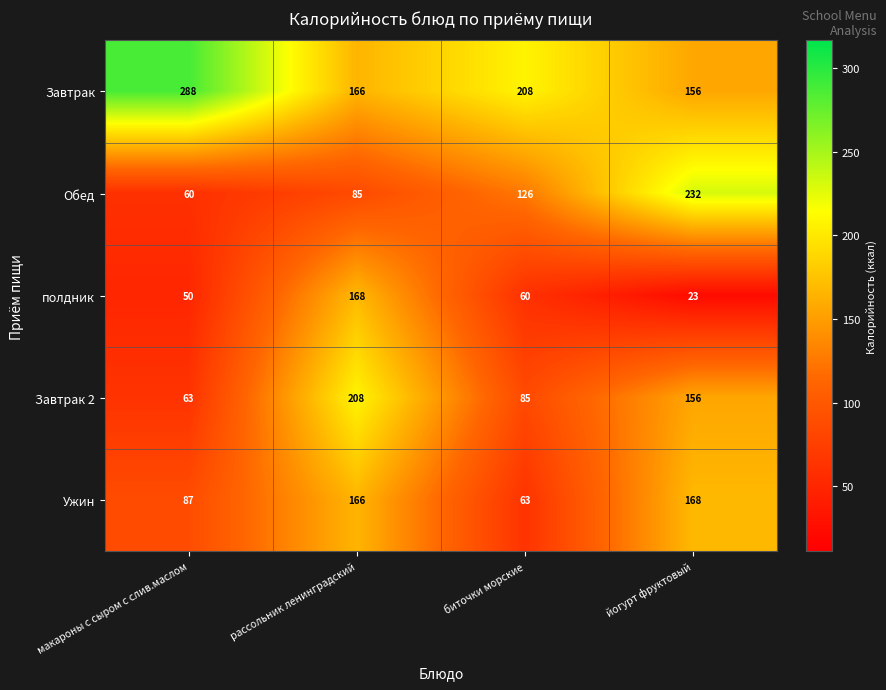

The value of Ужин at макароны с сыром с слив.маслом is 87. True or false?

True